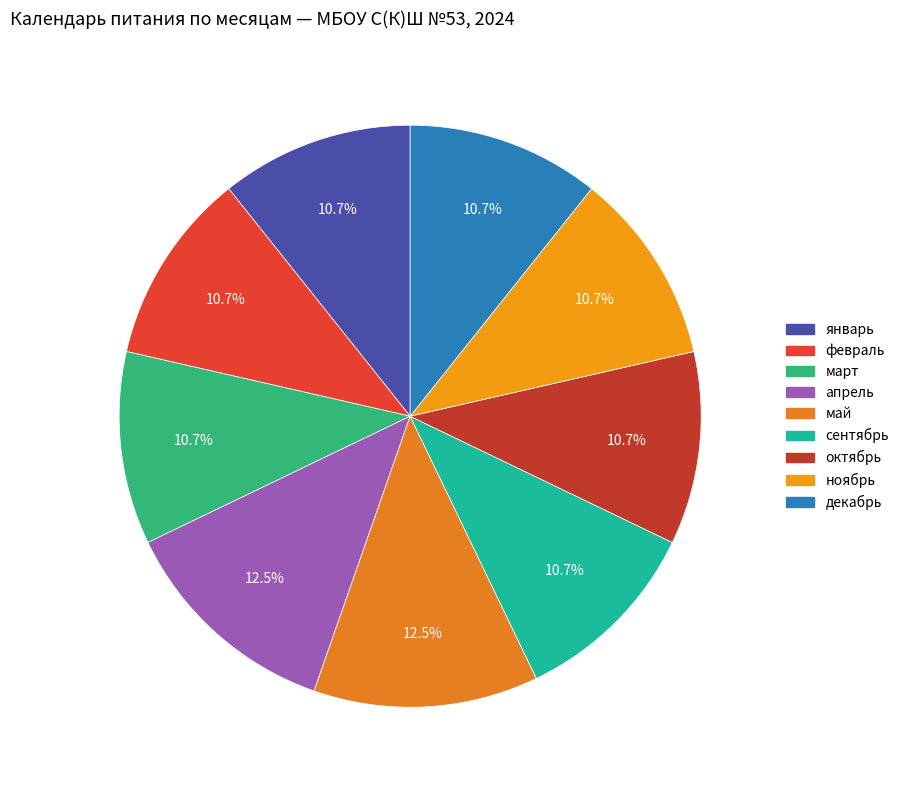

What is the smallest slice in the pie chart?

январь